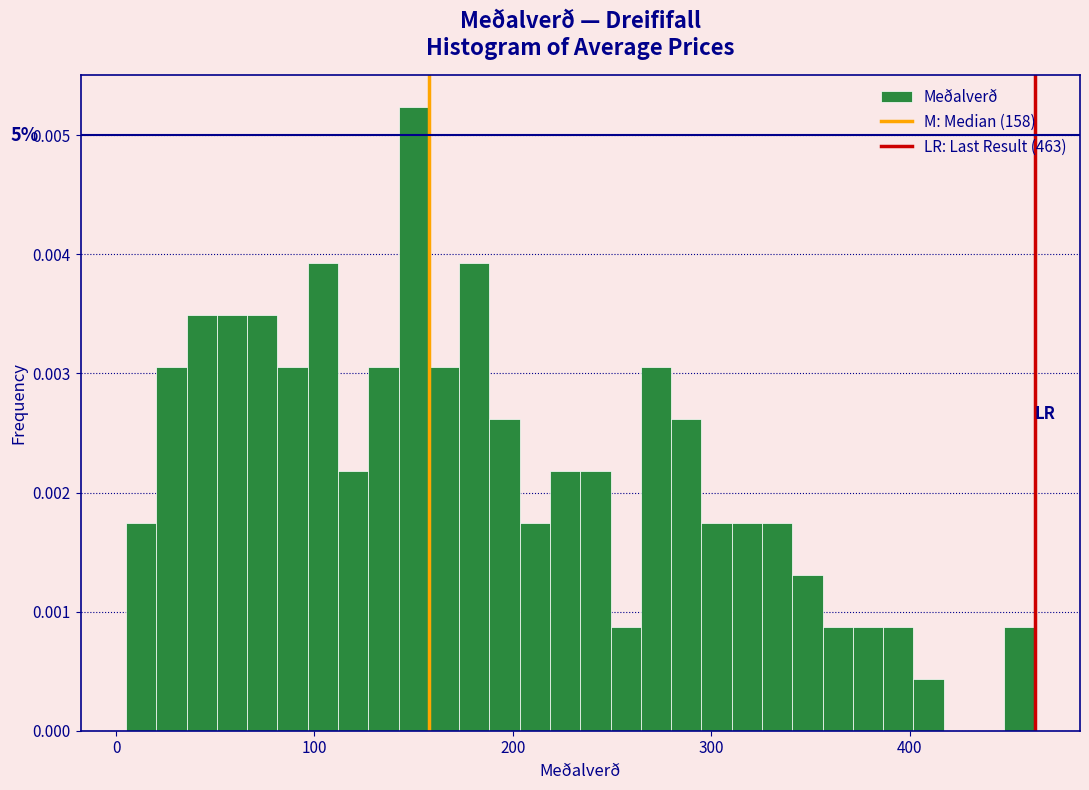

Read against the x-axis, roughly where is the centre of the tallest bar?

150